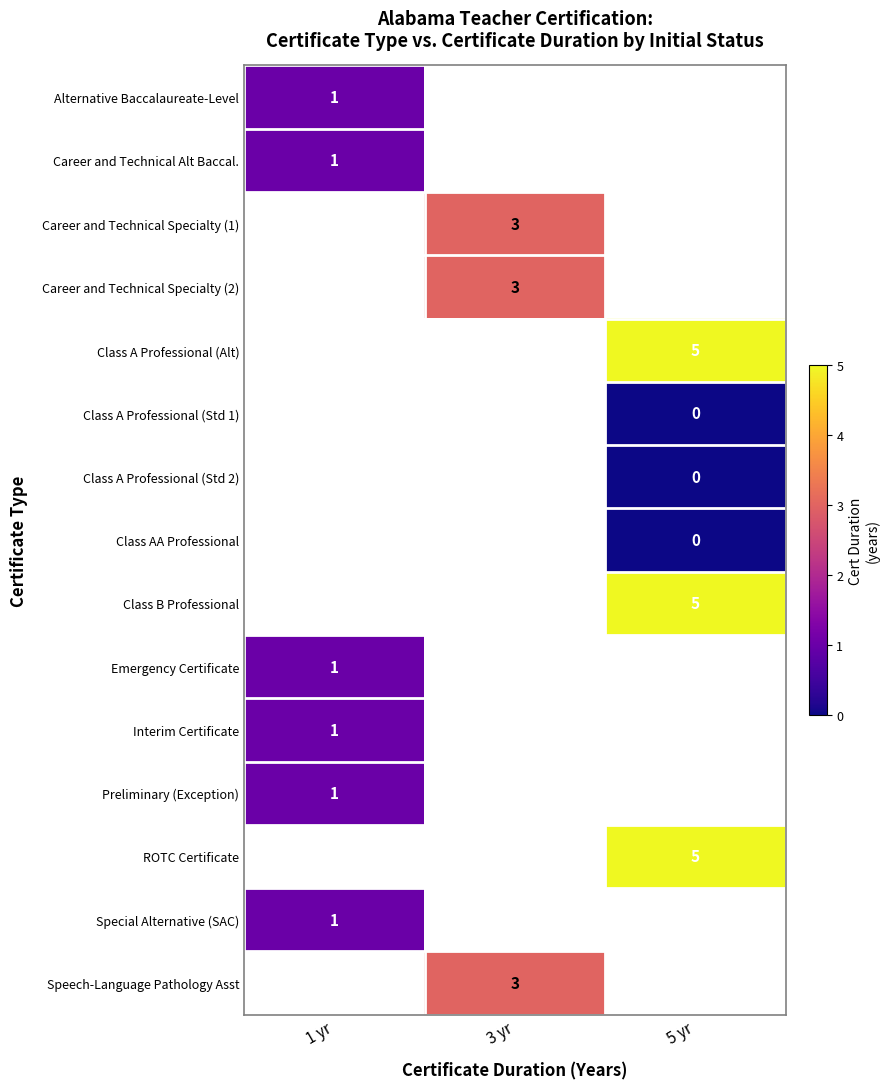

Is it true that Alternative Baccalaureate-Level equals 1 at 1 yr?

True